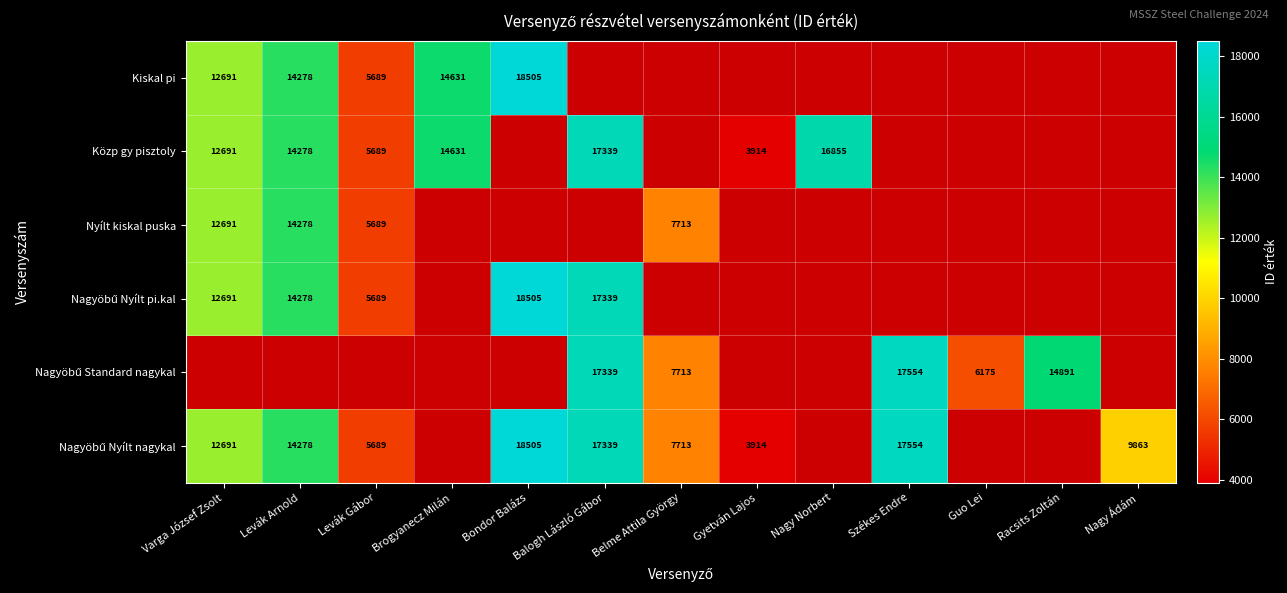

Between Nagy Norbert and Belme Attila György, which is larger?

Belme Attila György